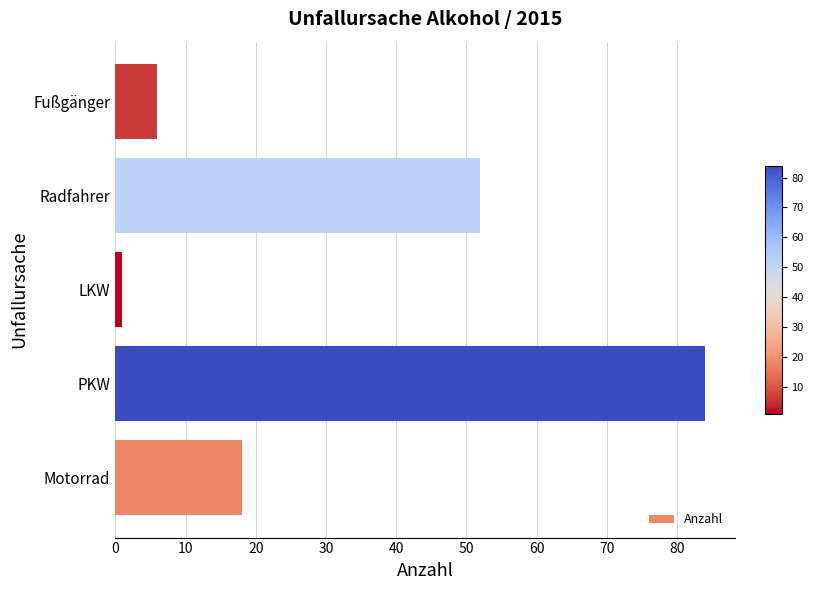

How many bars are there in total?

5